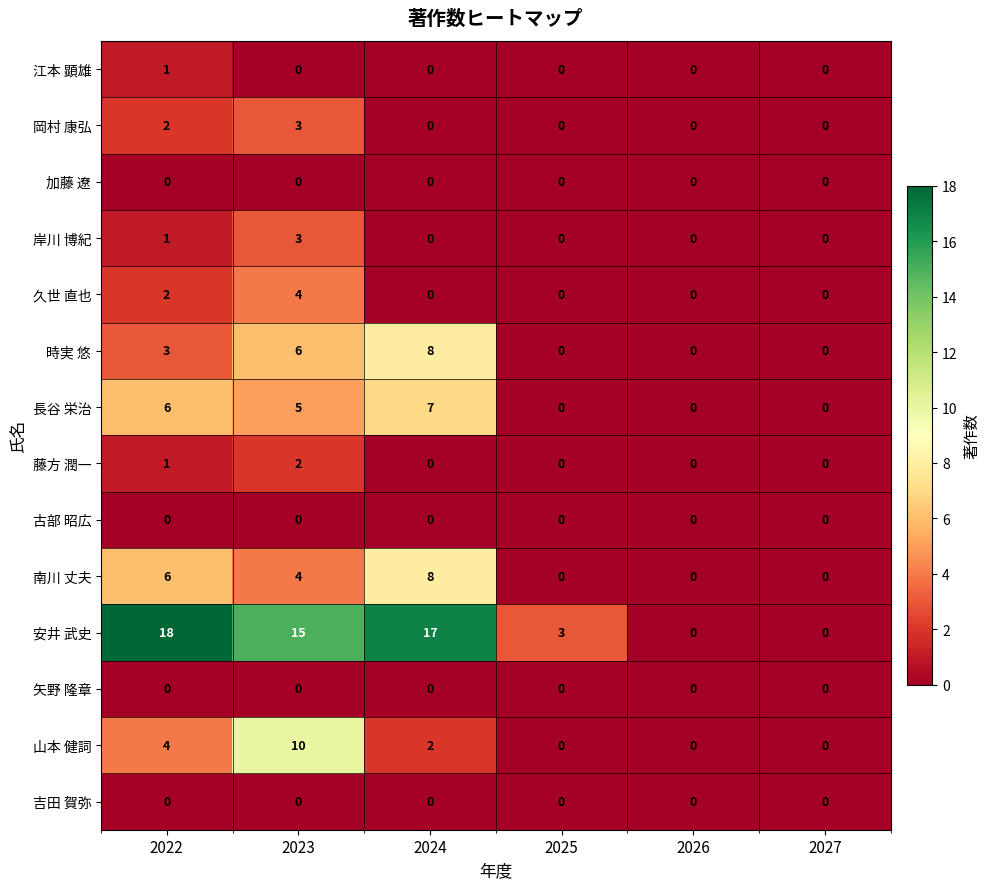

Which series has the largest range (max minus min)?

安井 武史